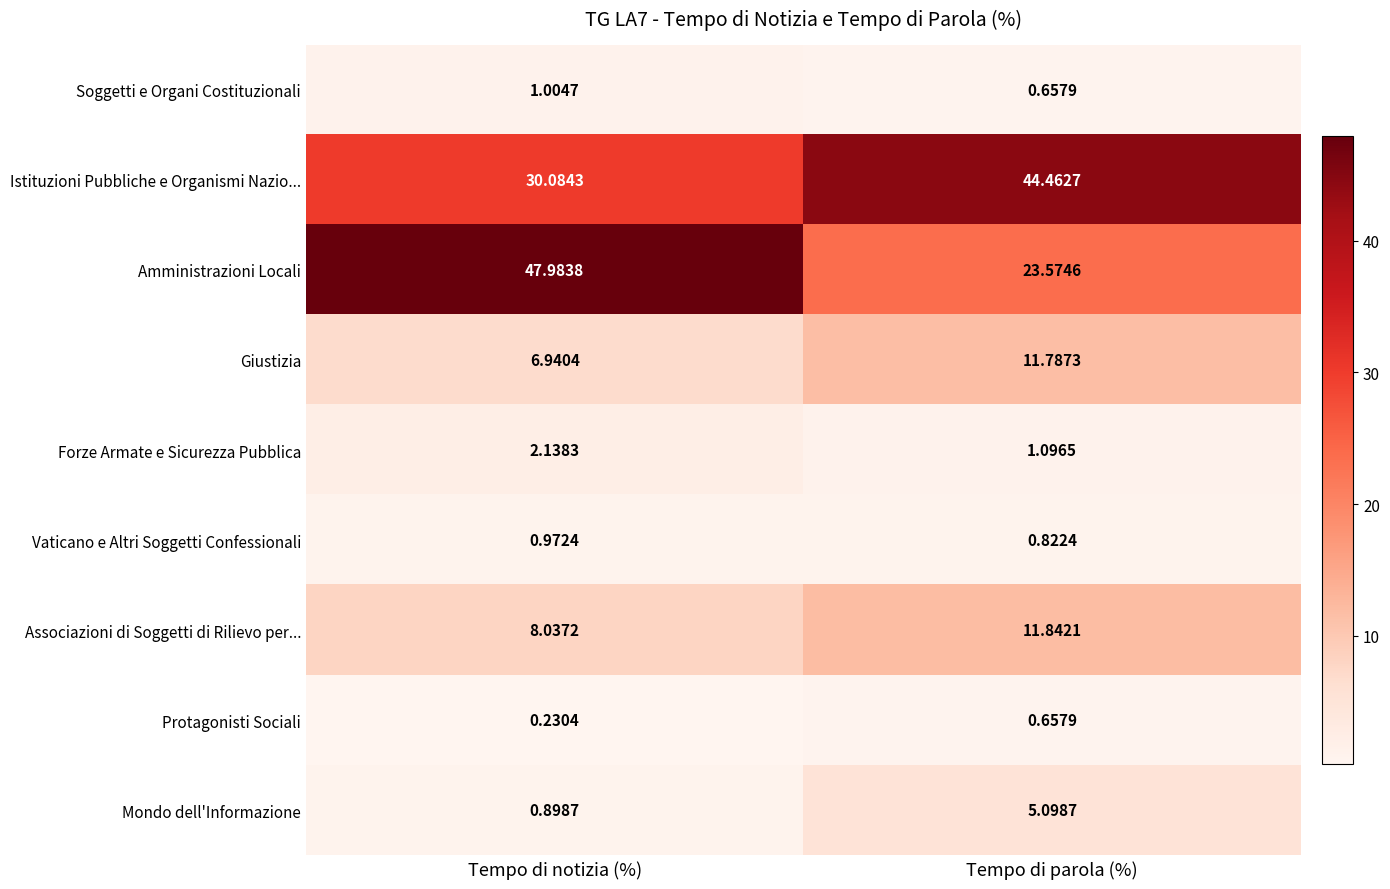

At which category does the chart reach its minimum across all series?

Tempo di notizia (%)